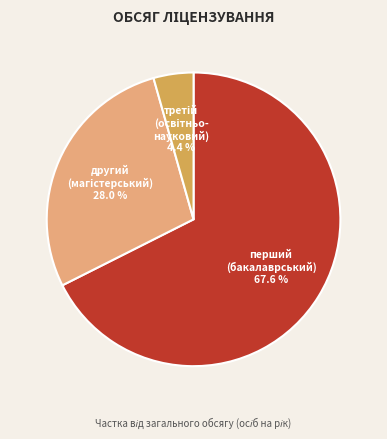

Is there any slice that represents more than half of the pie?

Yes